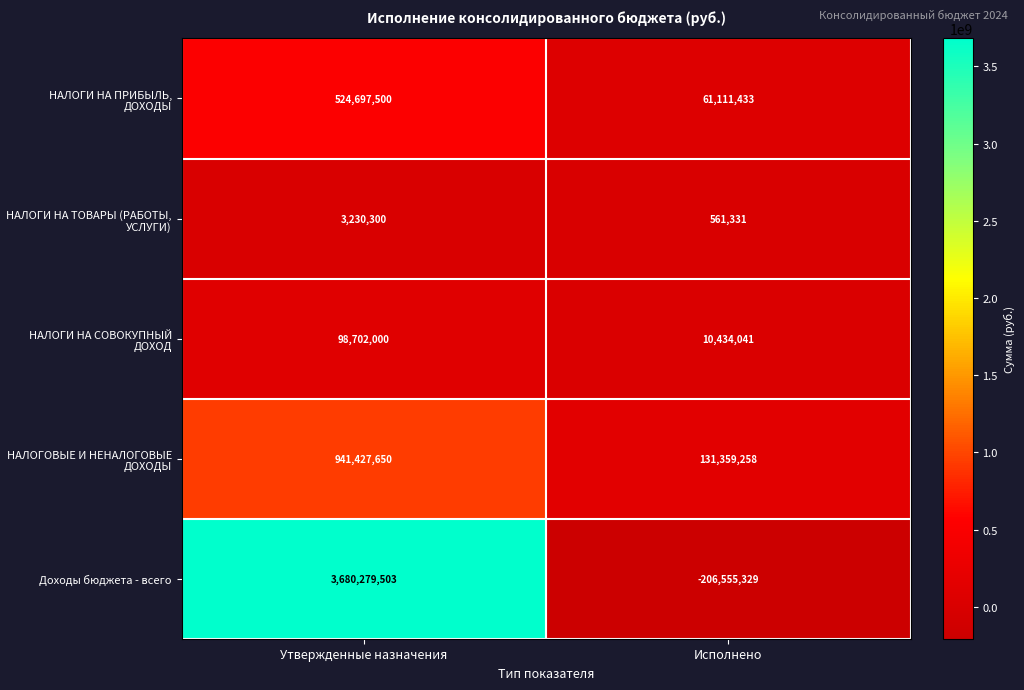

What is the minimum value shown in the chart?

-206555329